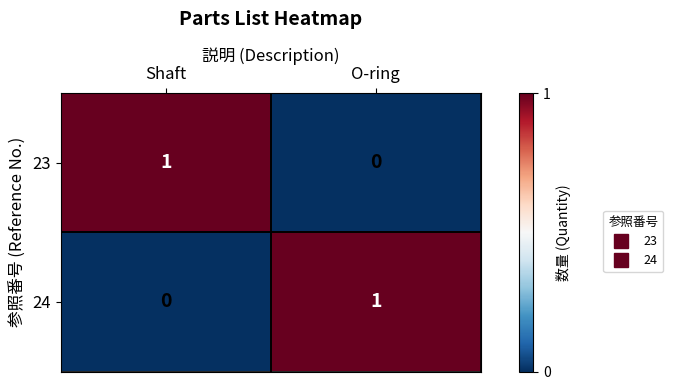

At which label is 23 closest to 0?

O-ring